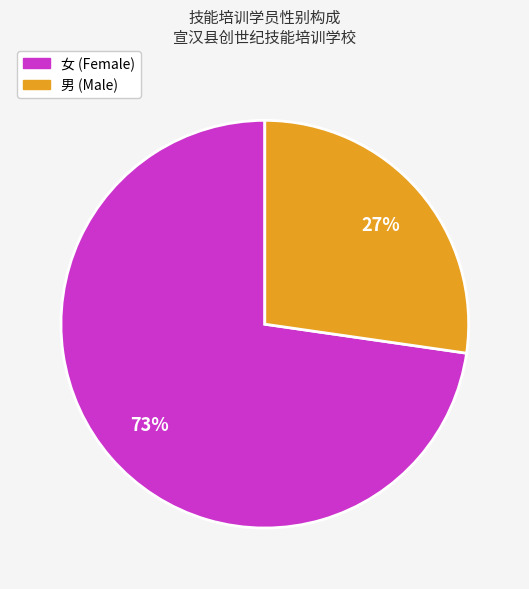

What is the smallest slice in the pie chart?

男